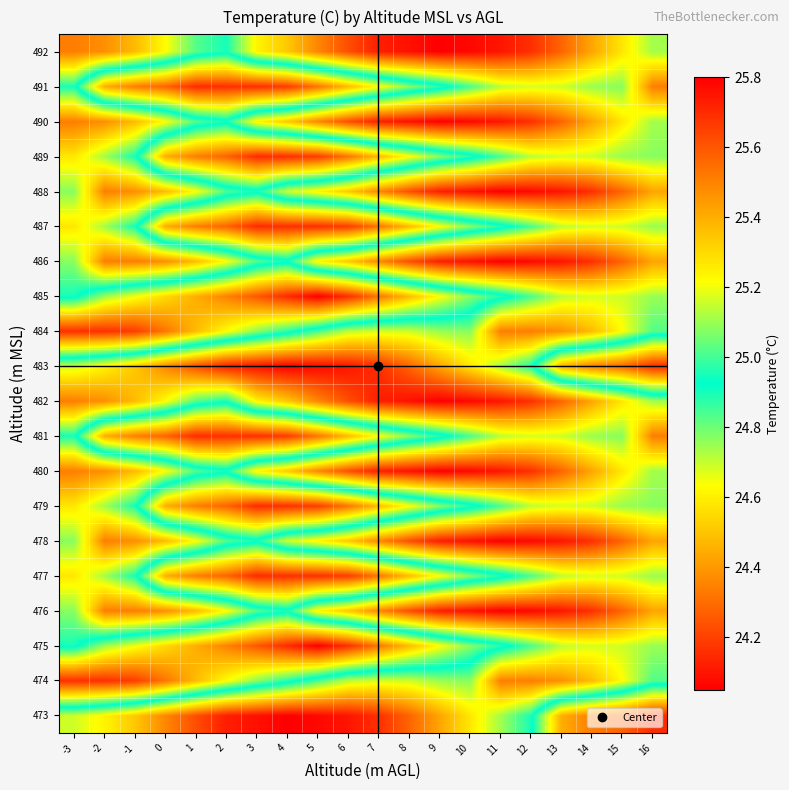

What is the spread (max minus min) of values at 0?

1.2